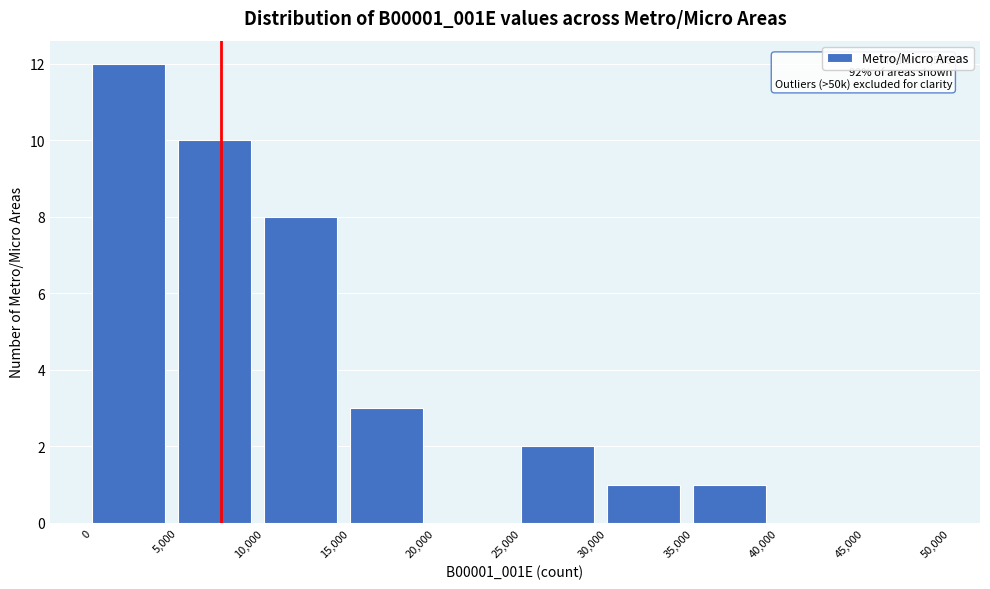

Which range on the x-axis has the tallest bar?

0 to 5,000